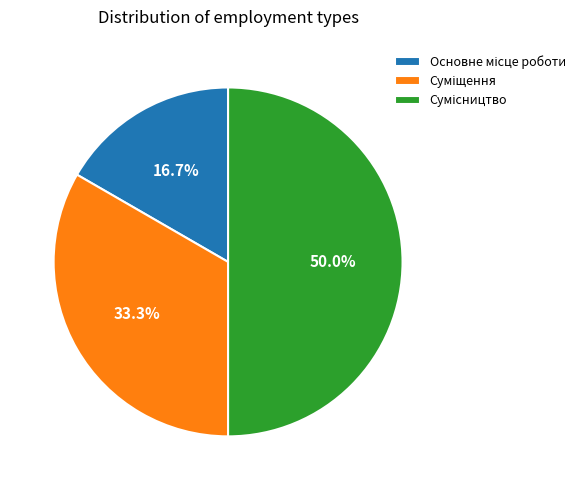

What percentage is the Сумісництво slice, to the nearest percent?

50%